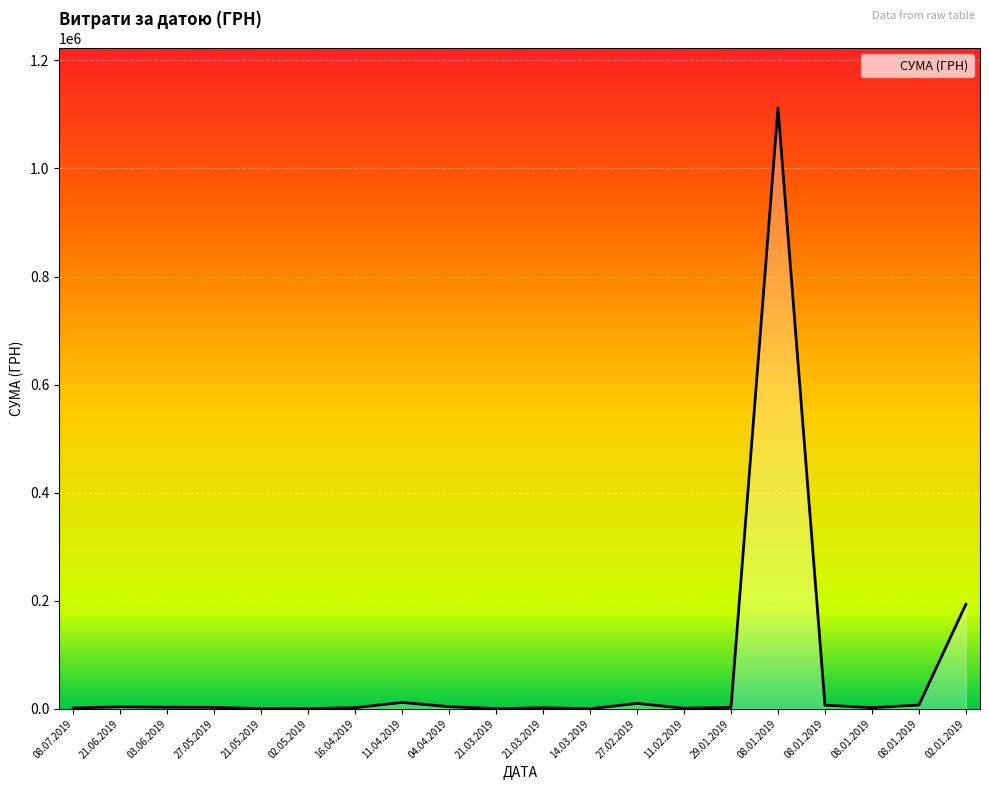

Is this an area chart (filled region under the line)?

Yes